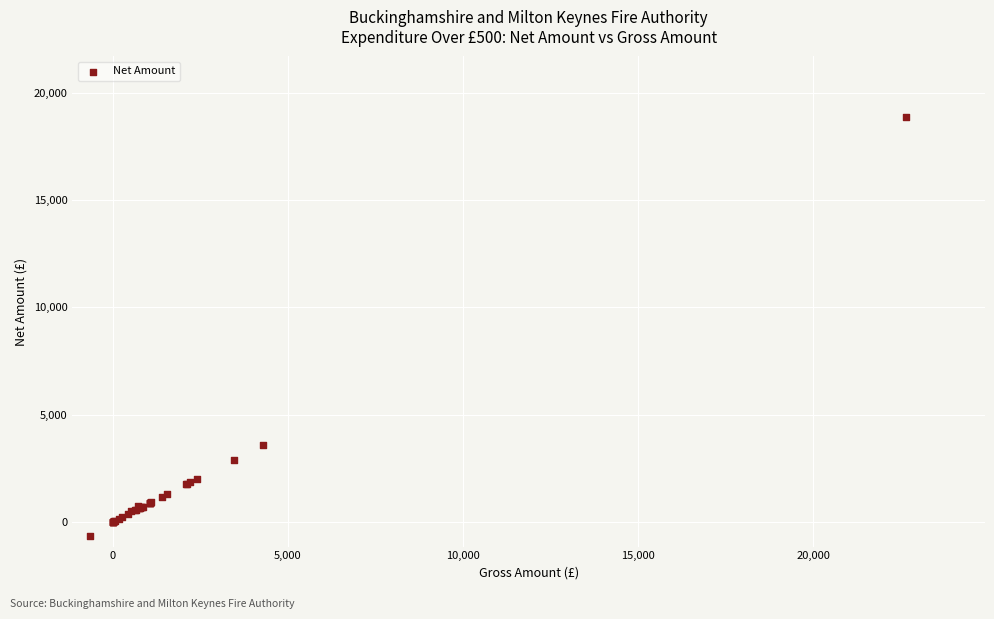

What Y value in the scatter plot is closest to 9105?

3588.0